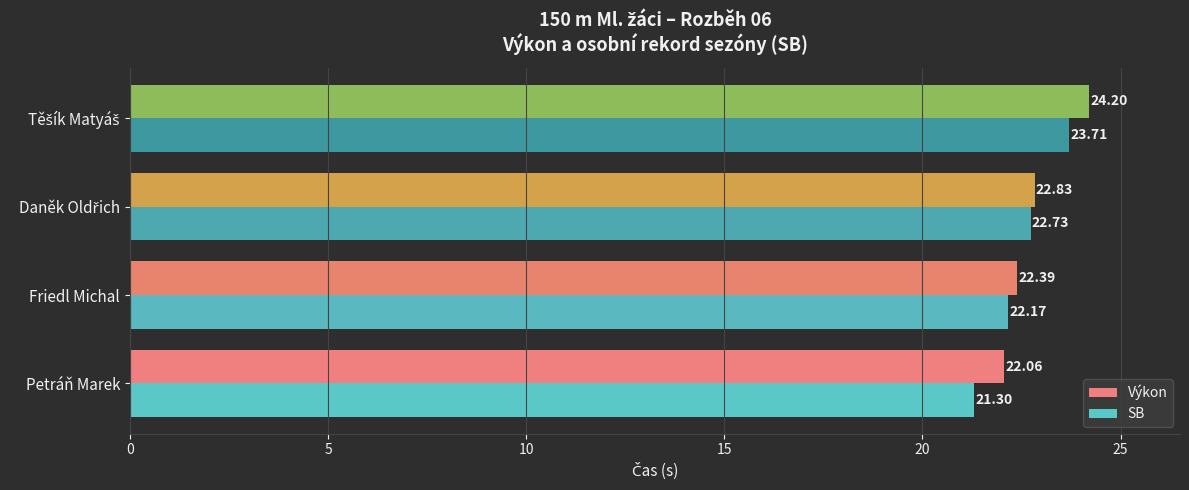

At which label is SB closest to 22?

Friedl Michal